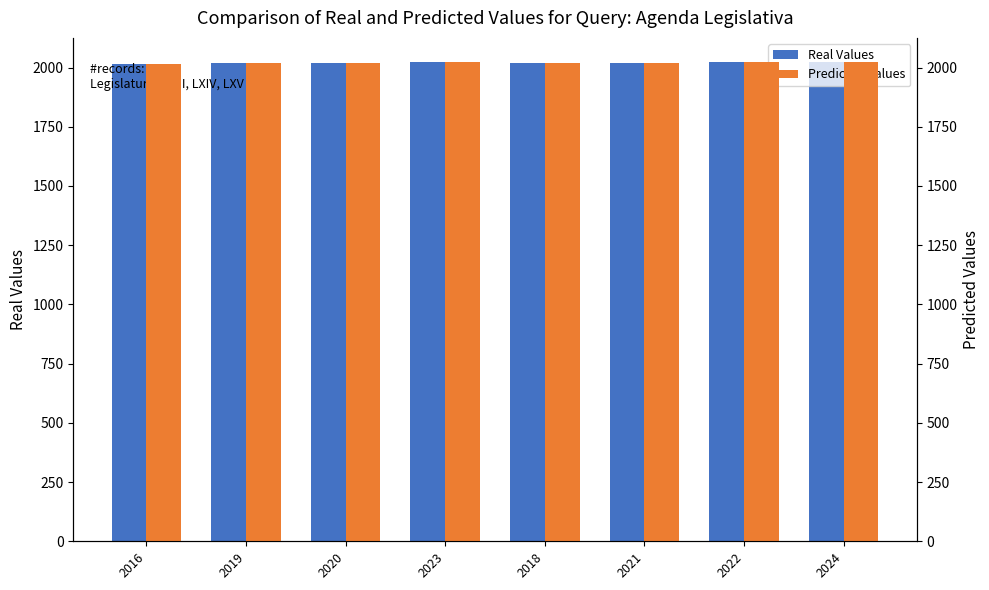

Is the value of Real Values at 2018 greater than the value of Predicted Values at 2016?

Yes